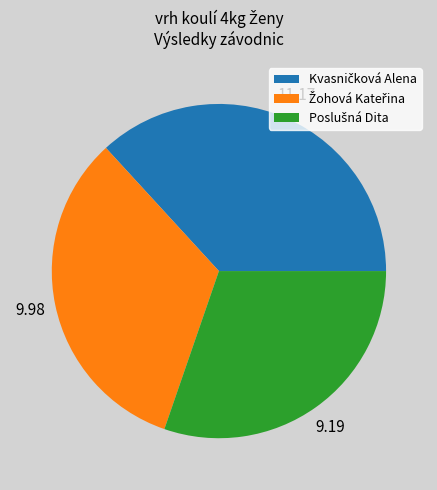

Does any single category account for the majority?

No